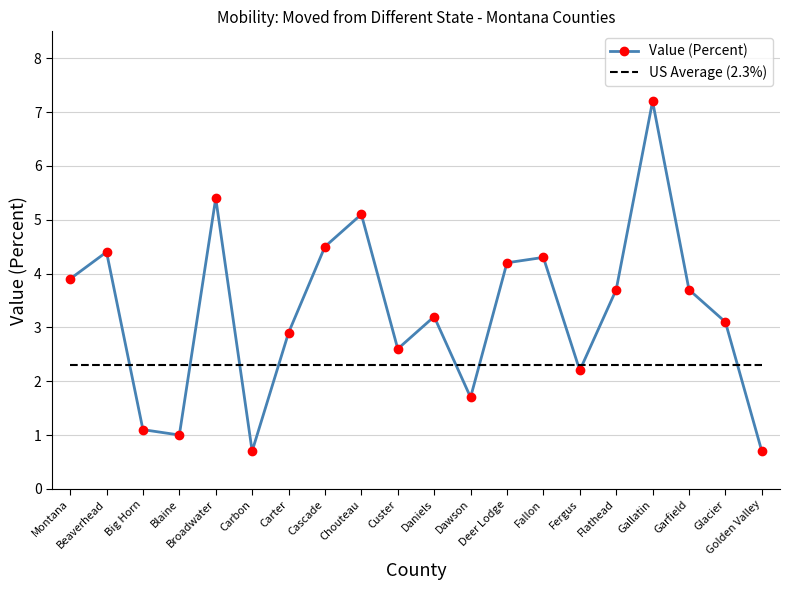

Reading left to right, list all the values displayed in this chart.

Value (Percent): 3.9	4.4	1.1	1.0	5.4	0.7	2.9	4.5	5.1	2.6	3.2	1.7	4.2	4.3	2.2	3.7	7.2	3.7	3.1	0.7
US Average (2.3%): 2.3	2.3	2.3	2.3	2.3	2.3	2.3	2.3	2.3	2.3	2.3	2.3	2.3	2.3	2.3	2.3	2.3	2.3	2.3	2.3